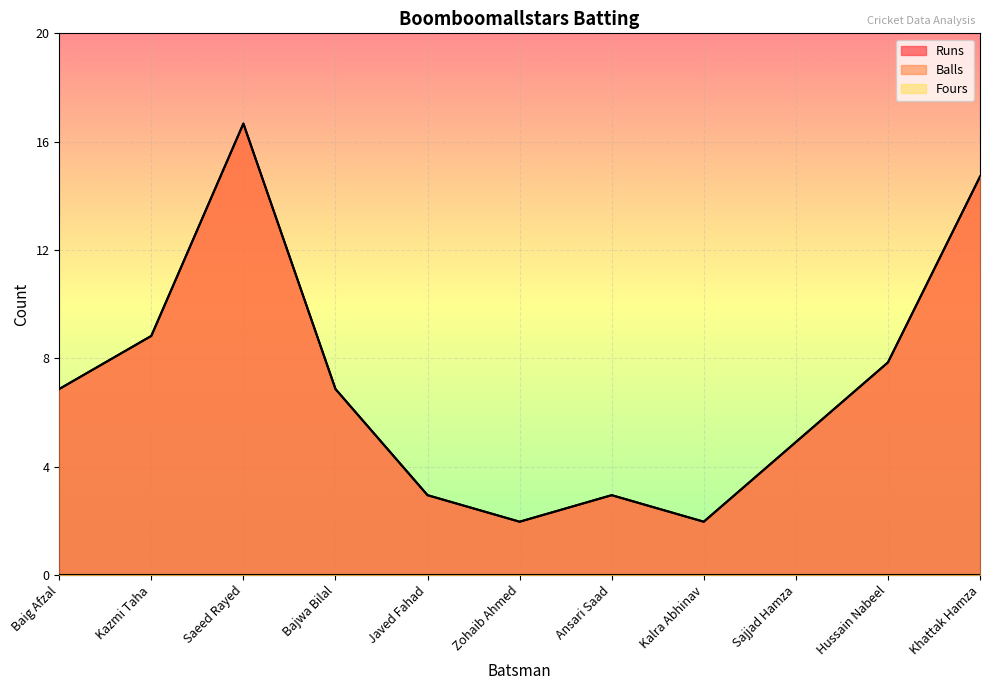

What position from the right is Ansari Saad?

5